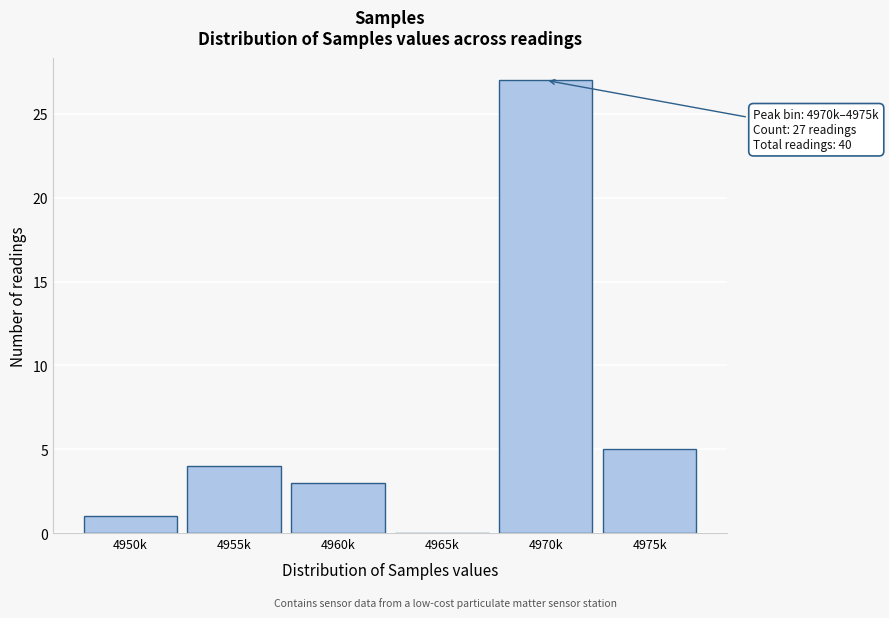

Reading right to left, transcribe all the data shown in this chart.

4975k=5	4970k=27	4965k=0	4960k=3	4955k=4	4950k=1